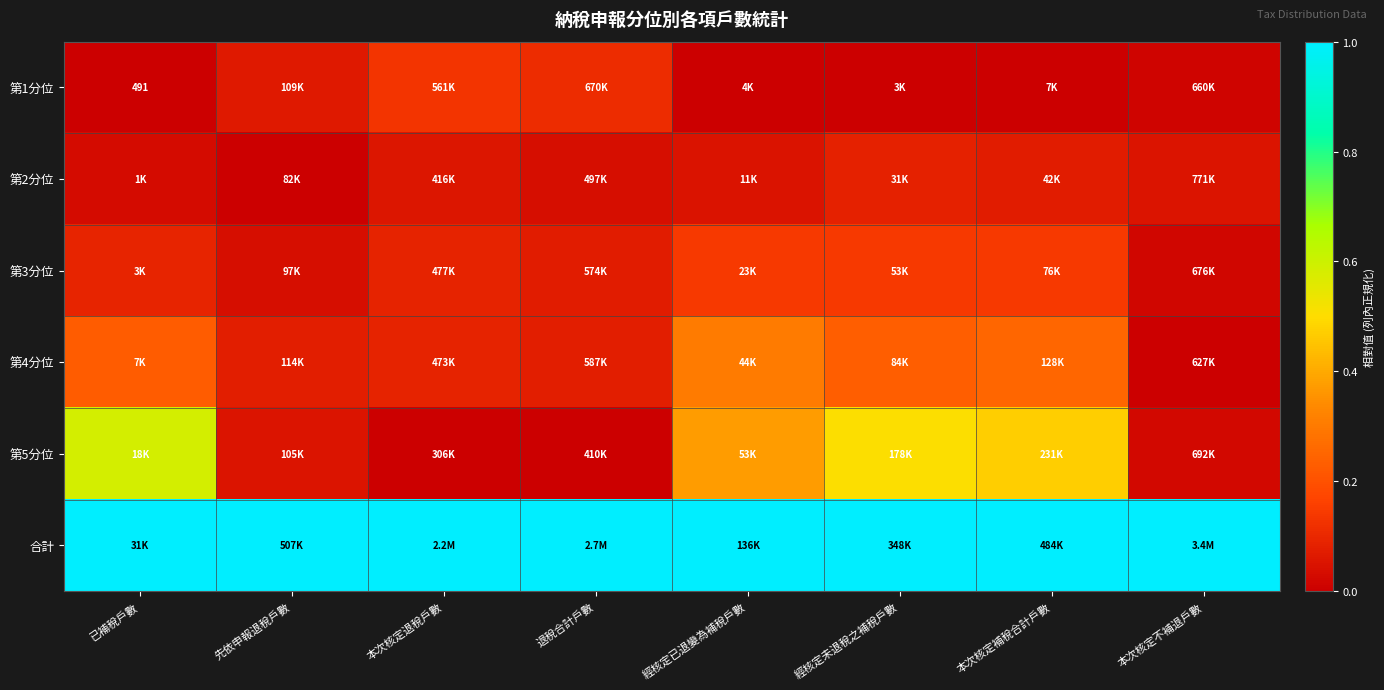

The 第2分位 series shows 0.0 at 經核定已退變為補稅戶數. True or false?

True